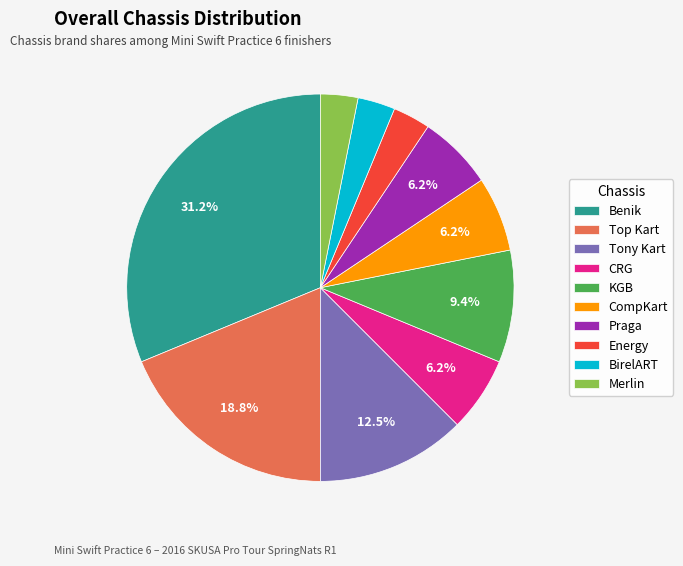

Between KGB and BirelART, which is larger?

KGB